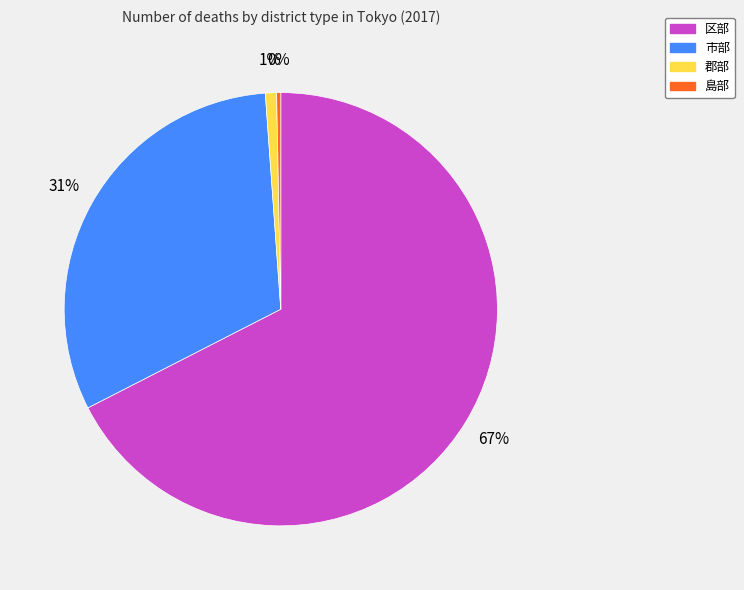

What is the smallest slice in the pie chart?

島部